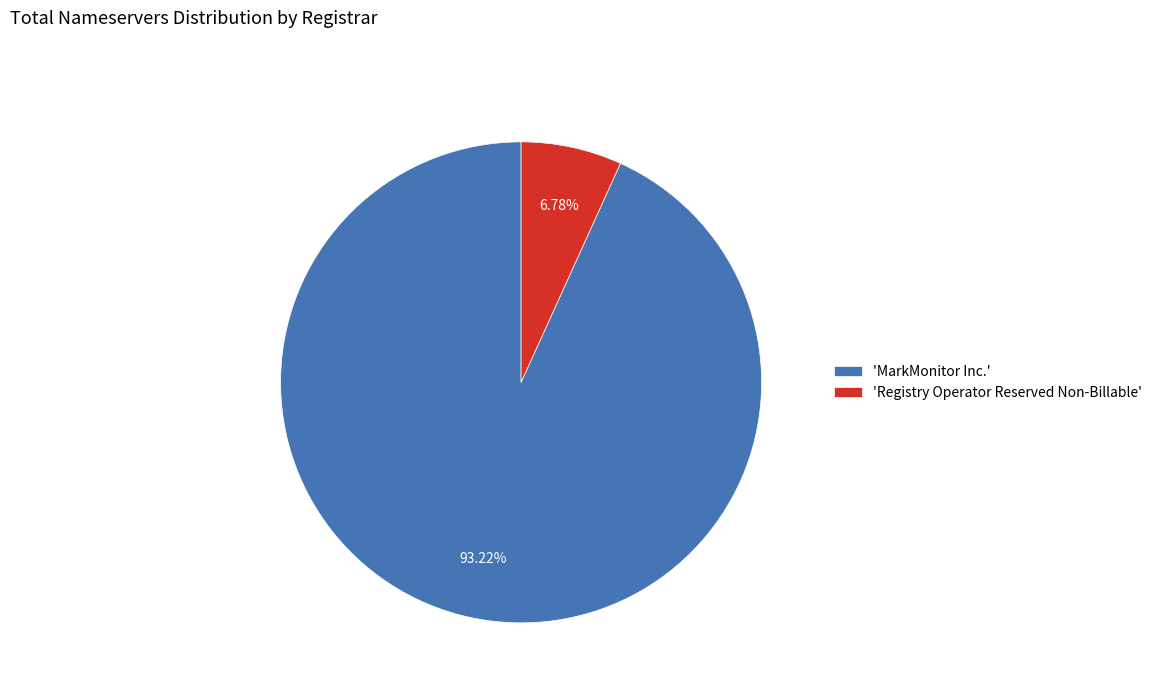

Rank the categories by value from lowest to highest.

'Registry Operator Reserved Non-Billable', 'MarkMonitor Inc.'